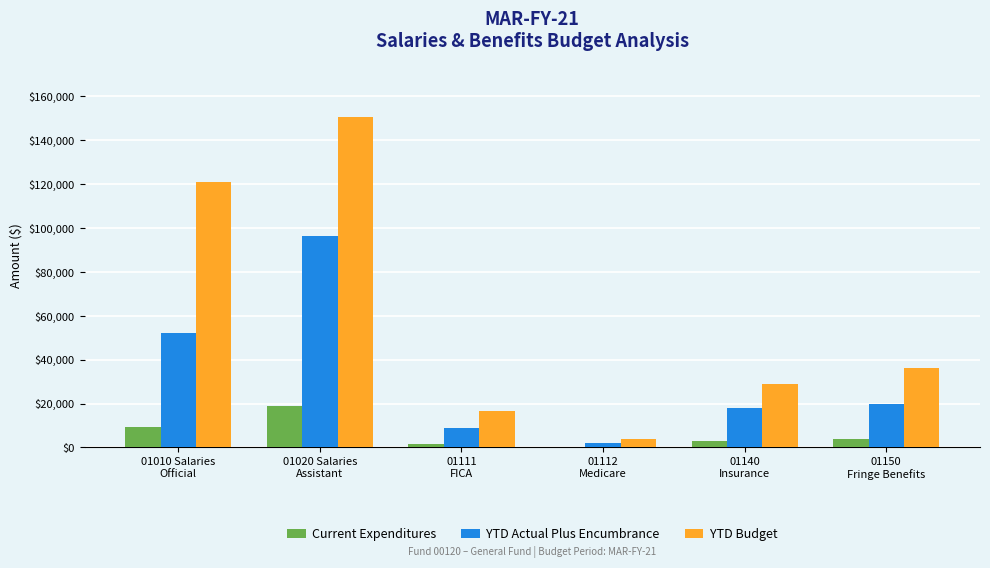

At which label does Current Expenditures first exceed 3706?

01010 Salaries
Official